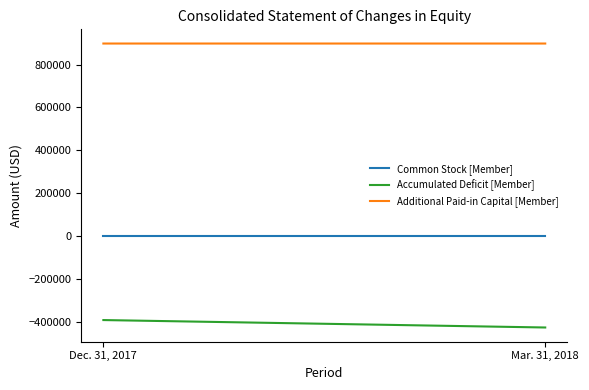

Which series has the largest range (max minus min)?

Accumulated Deficit [Member]